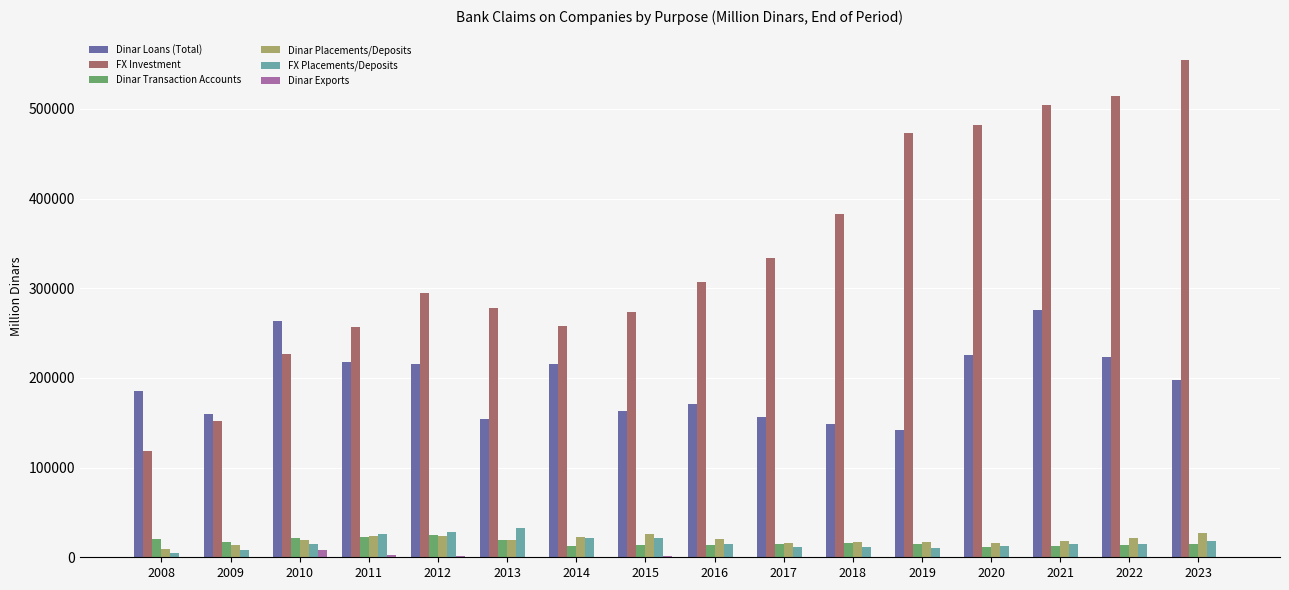

Which series changed the most between 2015 and 2022?

FX Investment